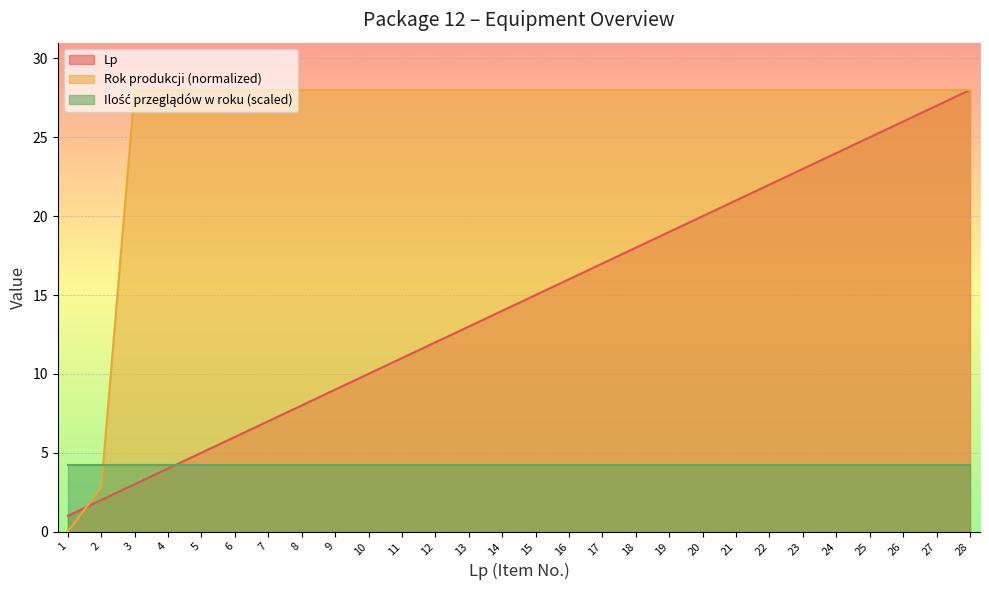

Which series has the largest total across all categories?

Rok produkcji (normalized)